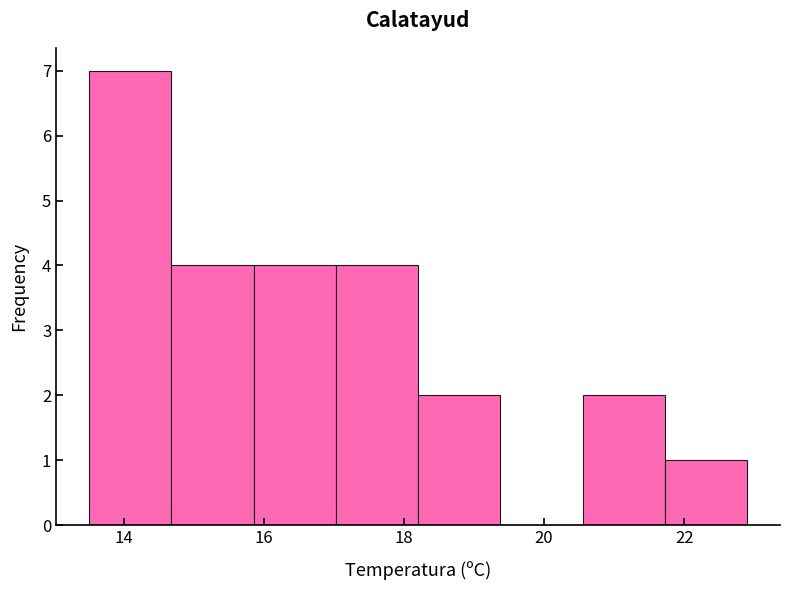

Reading left to right, list every bar in this chart as the range it spans on the x-axis followed by its height. Neither the bar edges nor the heights are printed on the chart, so give them approximately, as read against the axes.

13.6 to 14.6: 7
14.6 to 15.8: 4
15.8 to 17.0: 4
17.0 to 18.2: 4
18.2 to 19.4: 2
19.4 to 20.6: 0
20.6 to 21.8: 2
21.8 to 23.0: 1